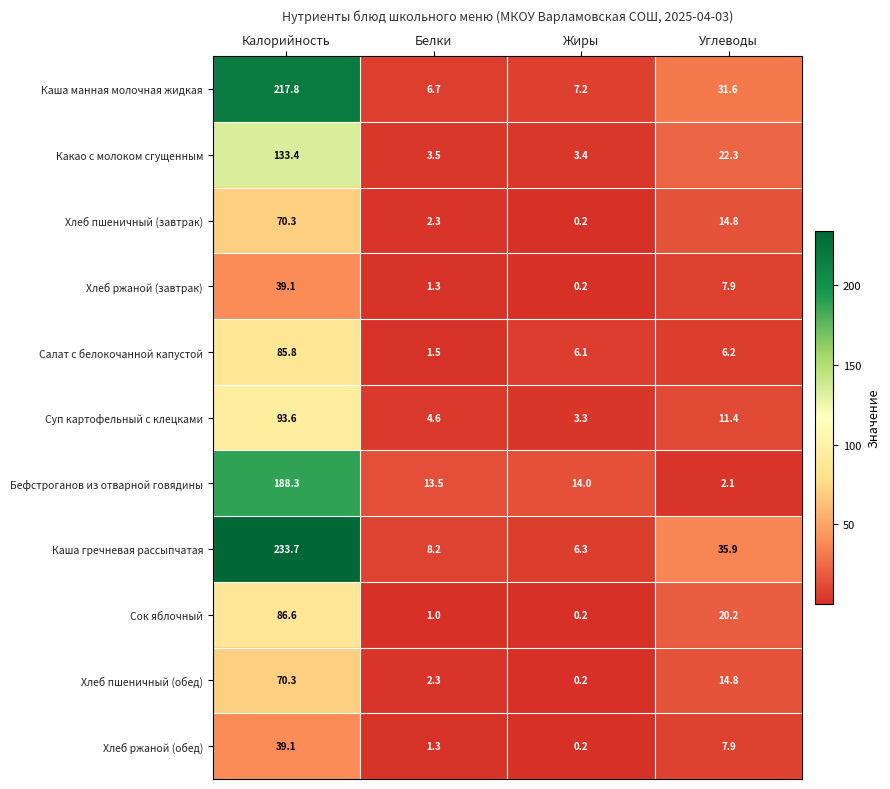

Where is Бефстроганов из отварной говядины nearest to the value 95?

Жиры